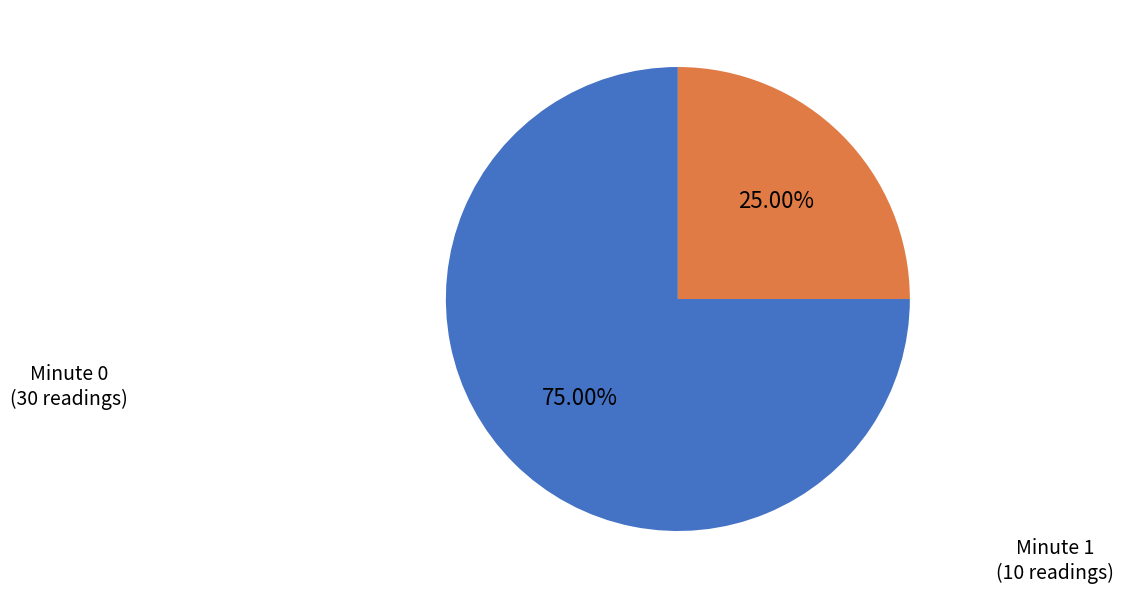

What percentage is the Minute 1 slice, to the nearest percent?

25%